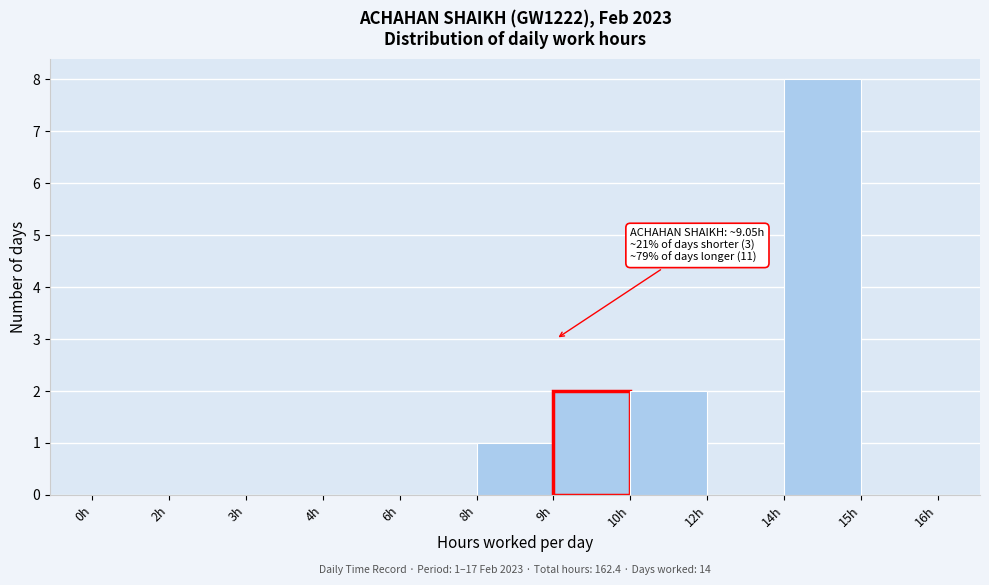

Reading left to right, list all the values displayed in this chart.

0h=0	2h=0	3h=0	4h=0	6h=0	8h=1	9h=2	10h=2	12h=0	14h=8	15h=0